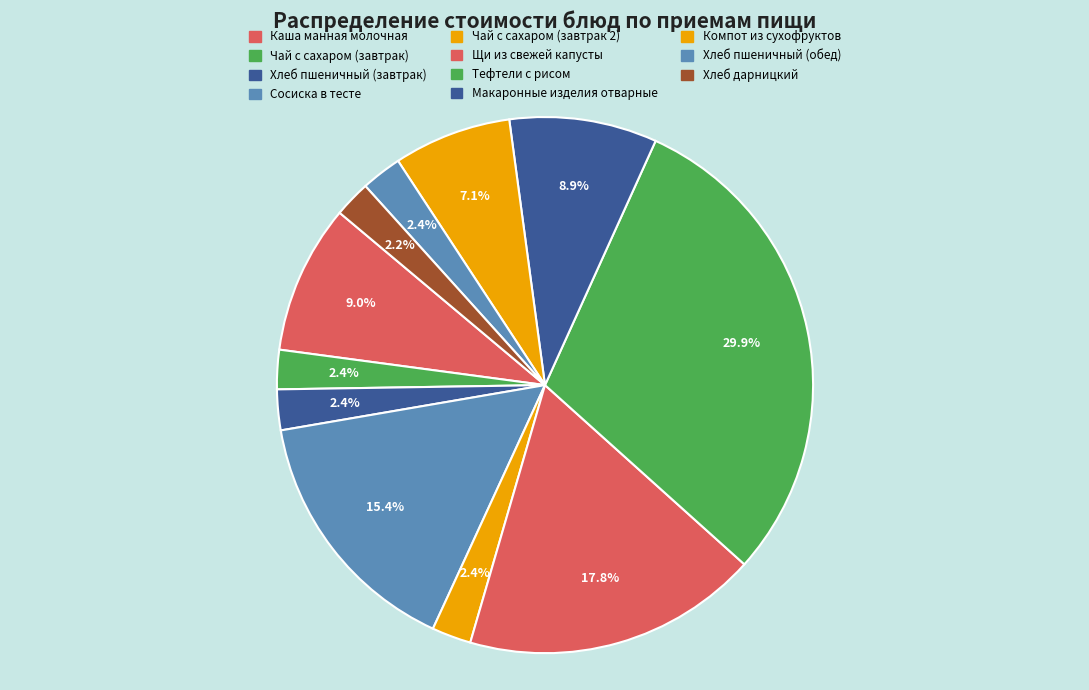

Is Компот из сухофруктов the majority of the pie?

No